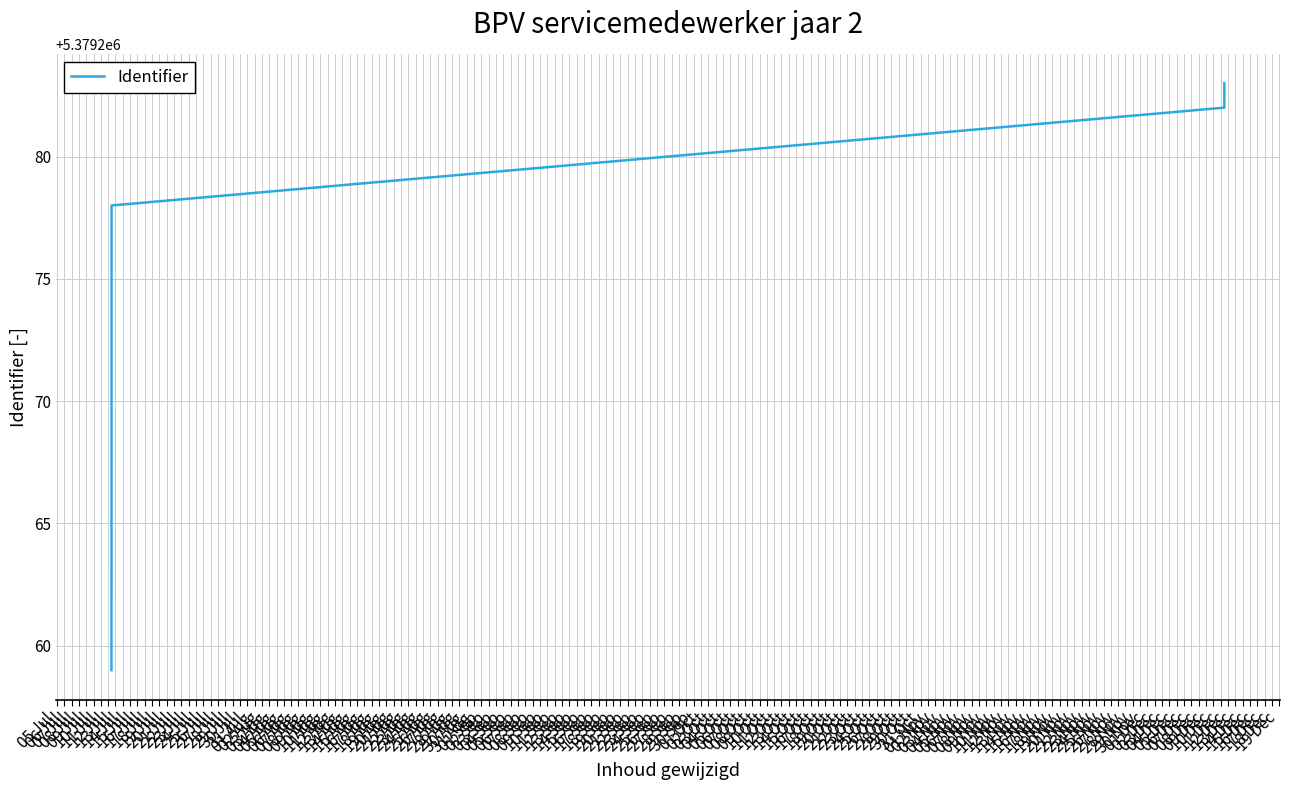

What is the sum of all values?

37654923